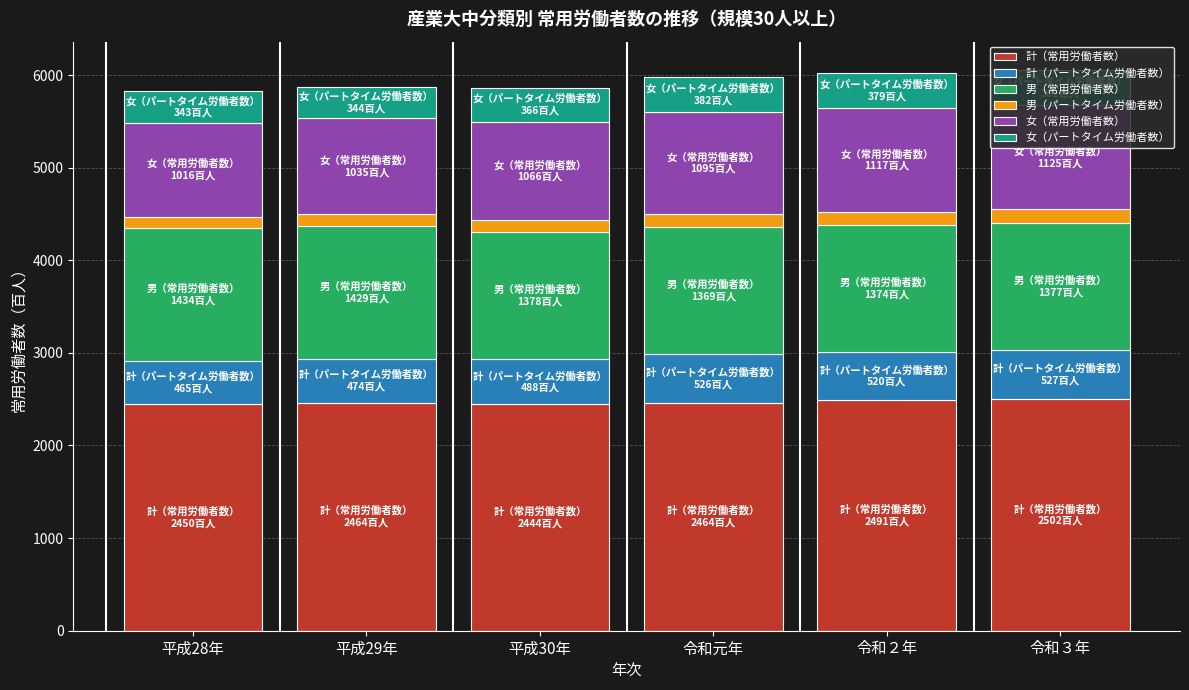

How many bars are there in total?

6